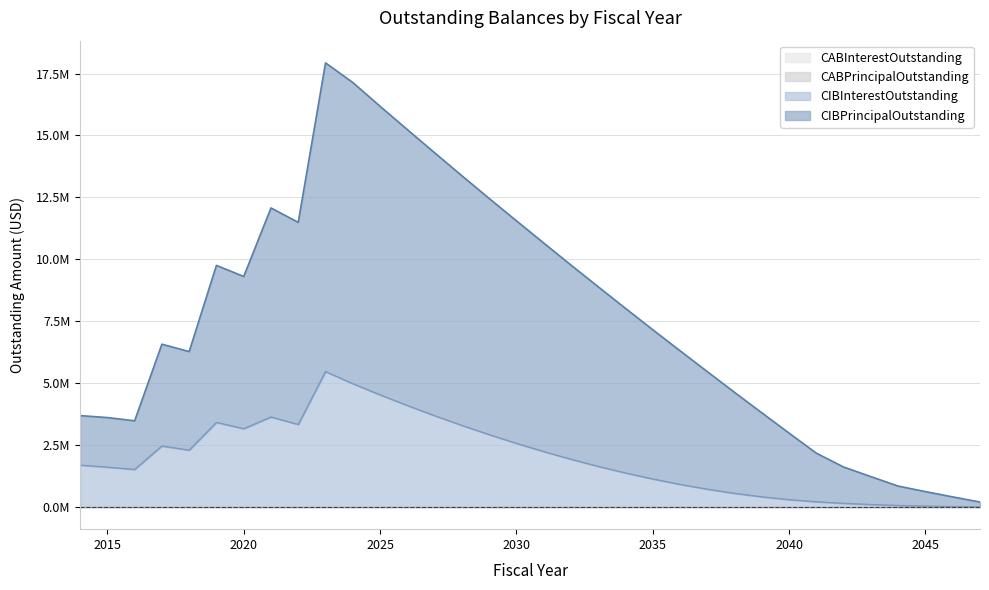

Which category has the highest value across all series?

2023